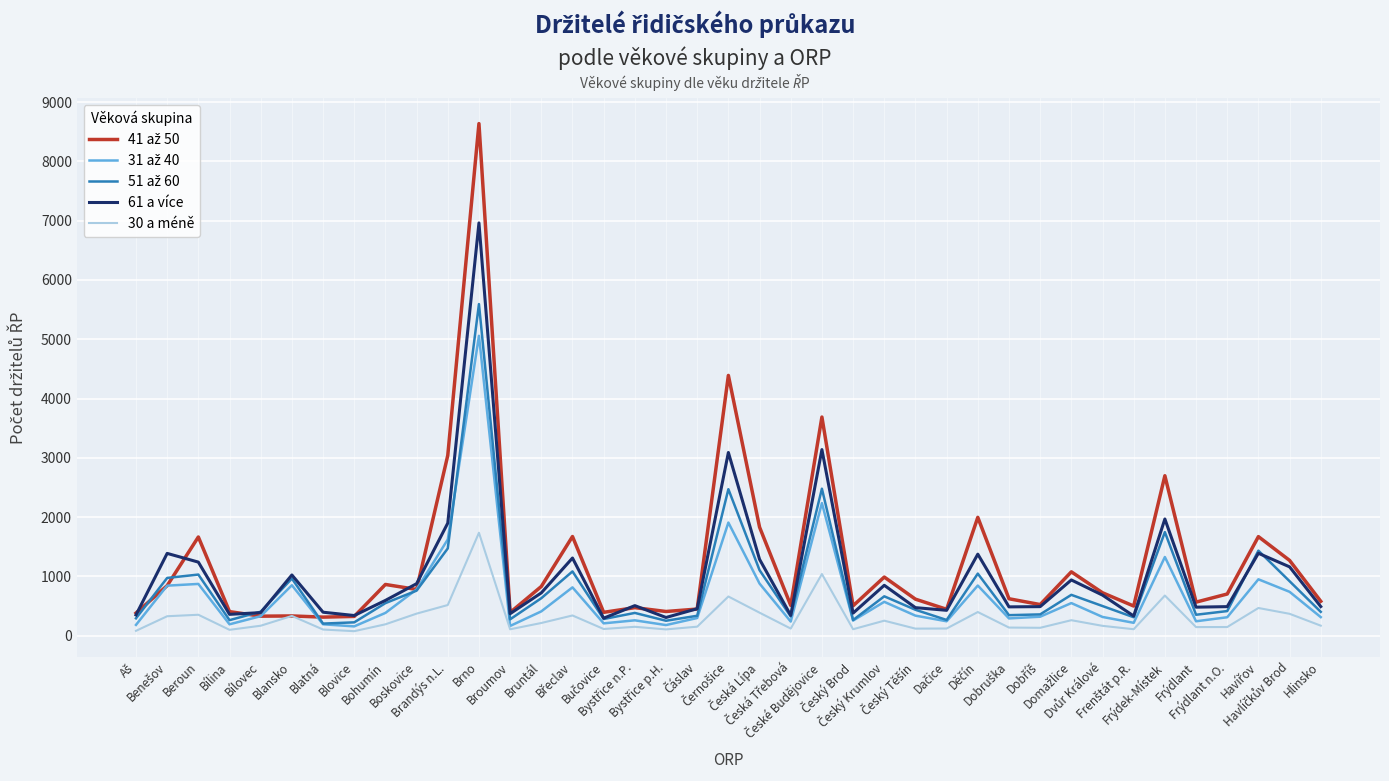

What is the greatest value displayed?

8637